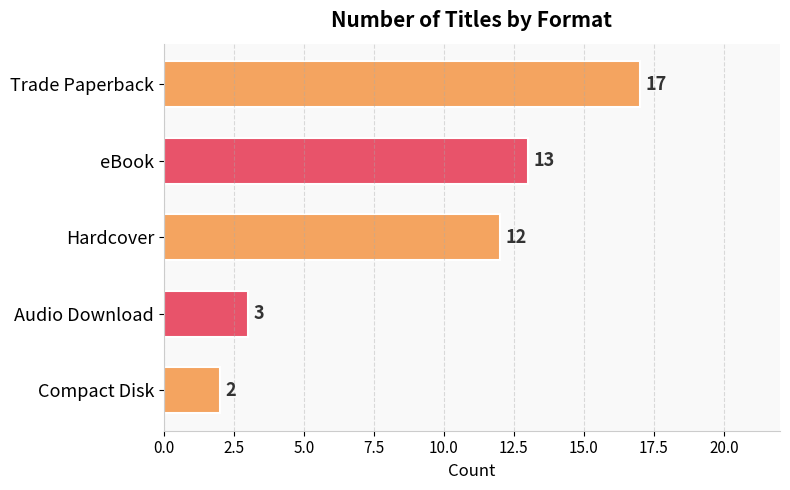

True or false: the data shows 12 at Hardcover.

True